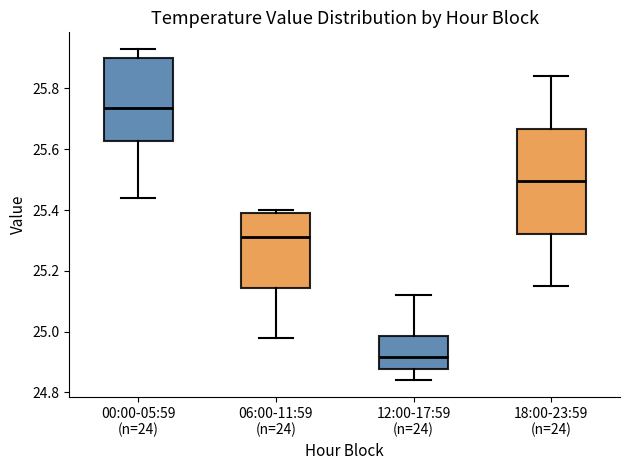

Which box has the highest median line?

00:00-05:59 (n=24)